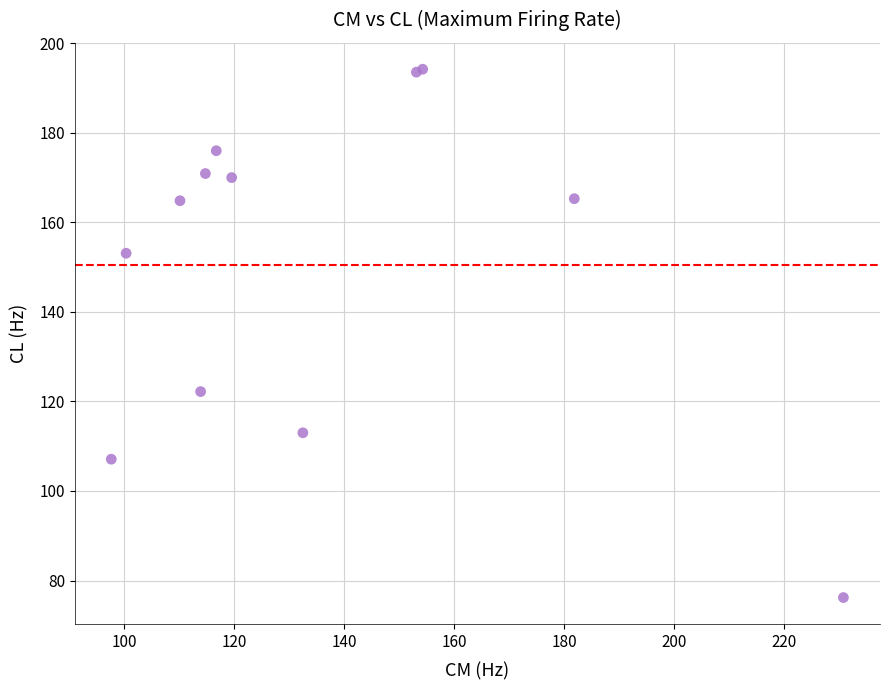

What Y value in the scatter plot is closest to 135?

122.2